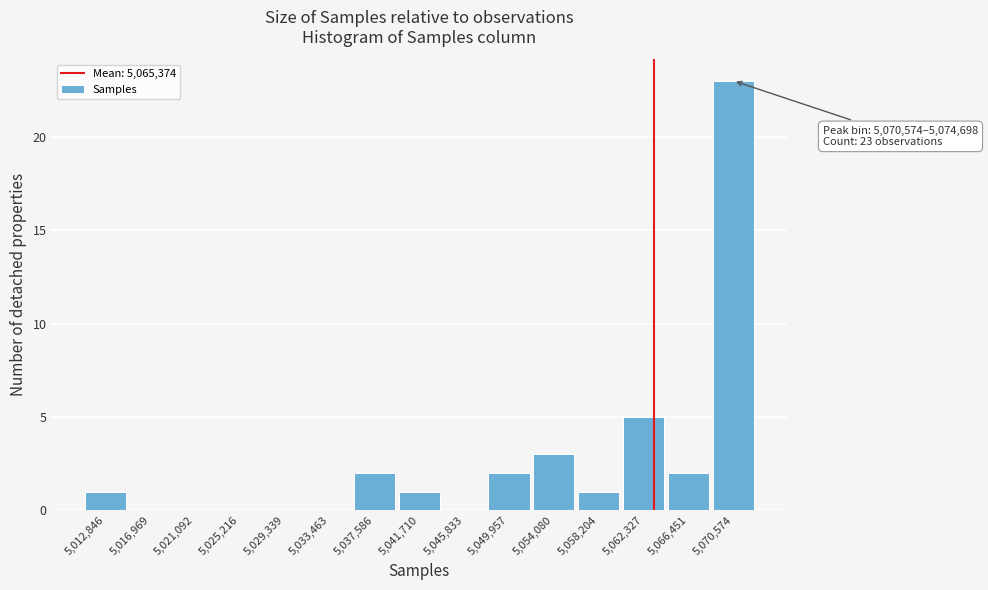

Reading right to left, what are all the values shown in this chart?

5,070,574=23	5,066,451=2	5,062,327=5	5,058,204=1	5,054,080=3	5,049,957=2	5,045,833=0	5,041,710=1	5,037,586=2	5,033,463=0	5,029,339=0	5,025,216=0	5,021,092=0	5,016,969=0	5,012,846=1